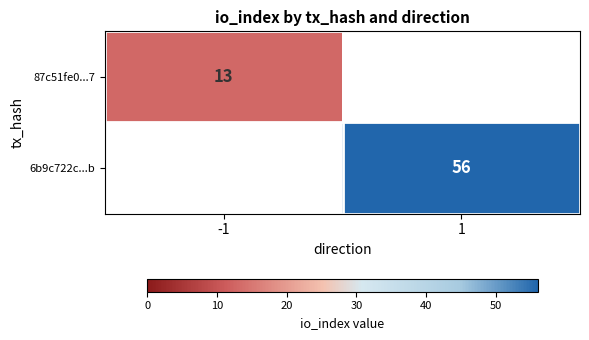

The value of 6b9c722c...b at 1 is 85. True or false?

False